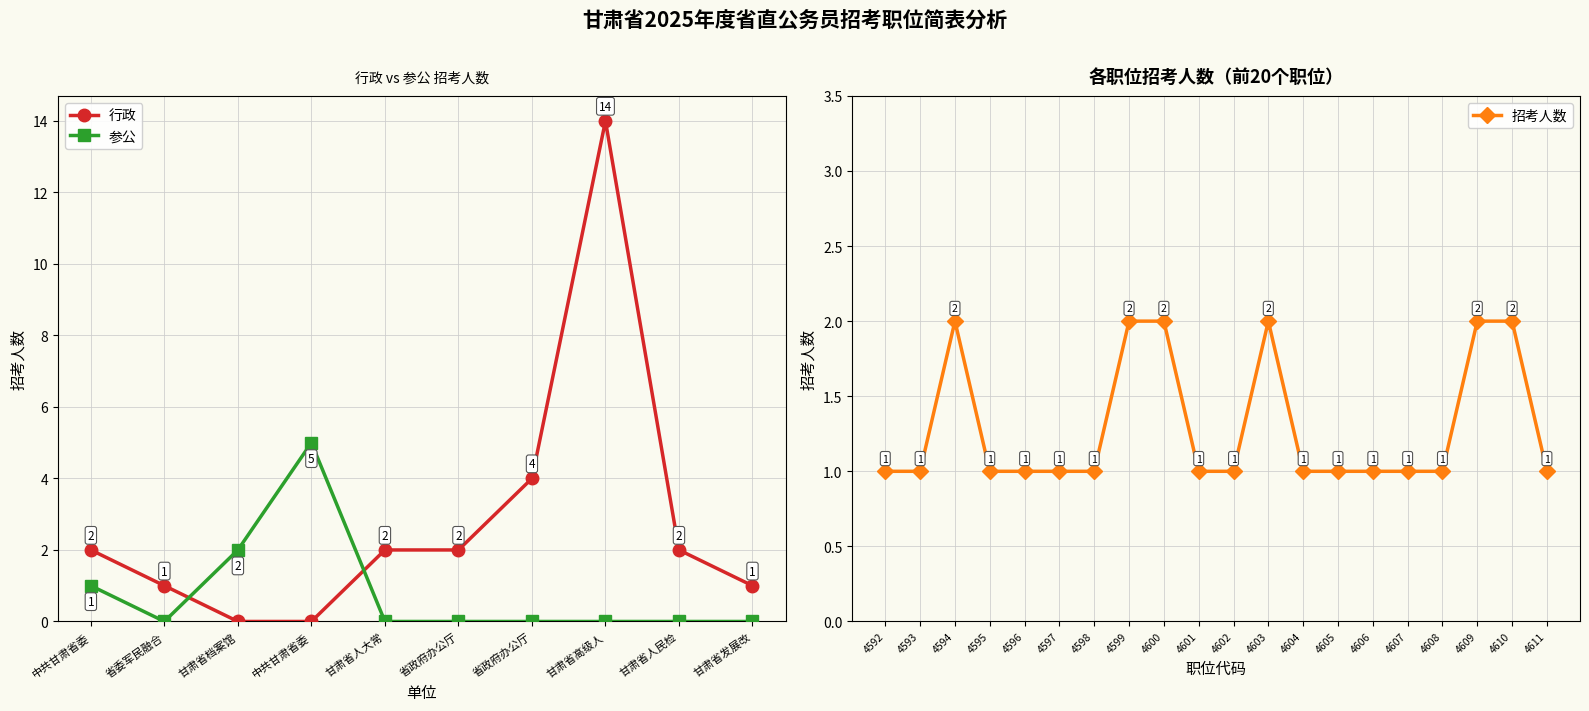

Rank the categories by value from highest to lowest.

4594, 4599, 4600, 4603, 4609, 4610, 4592, 4593, 4595, 4596, 4597, 4598, 4601, 4602, 4604, 4605, 4606, 4607, 4608, 4611